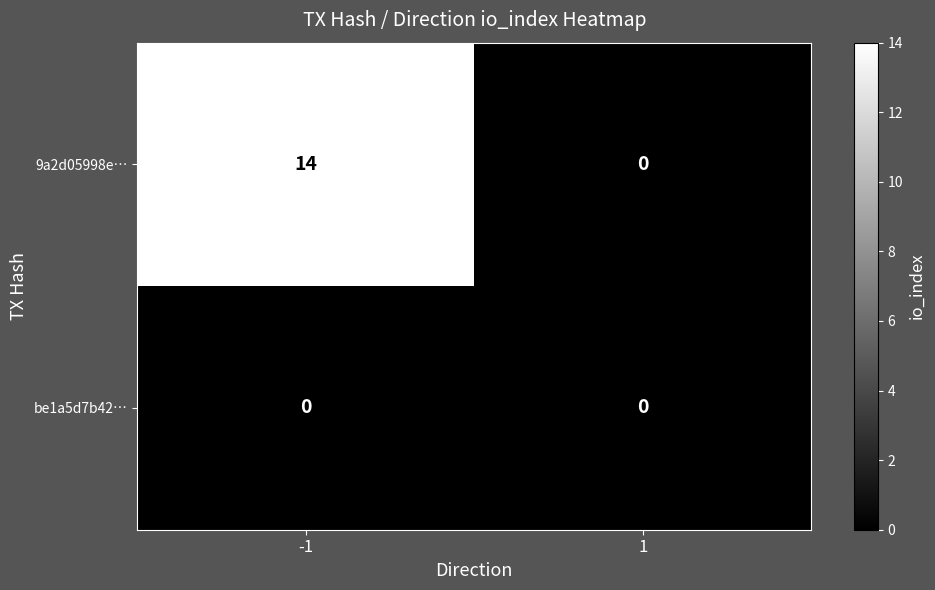

At which category is the sum across all series the highest?

-1